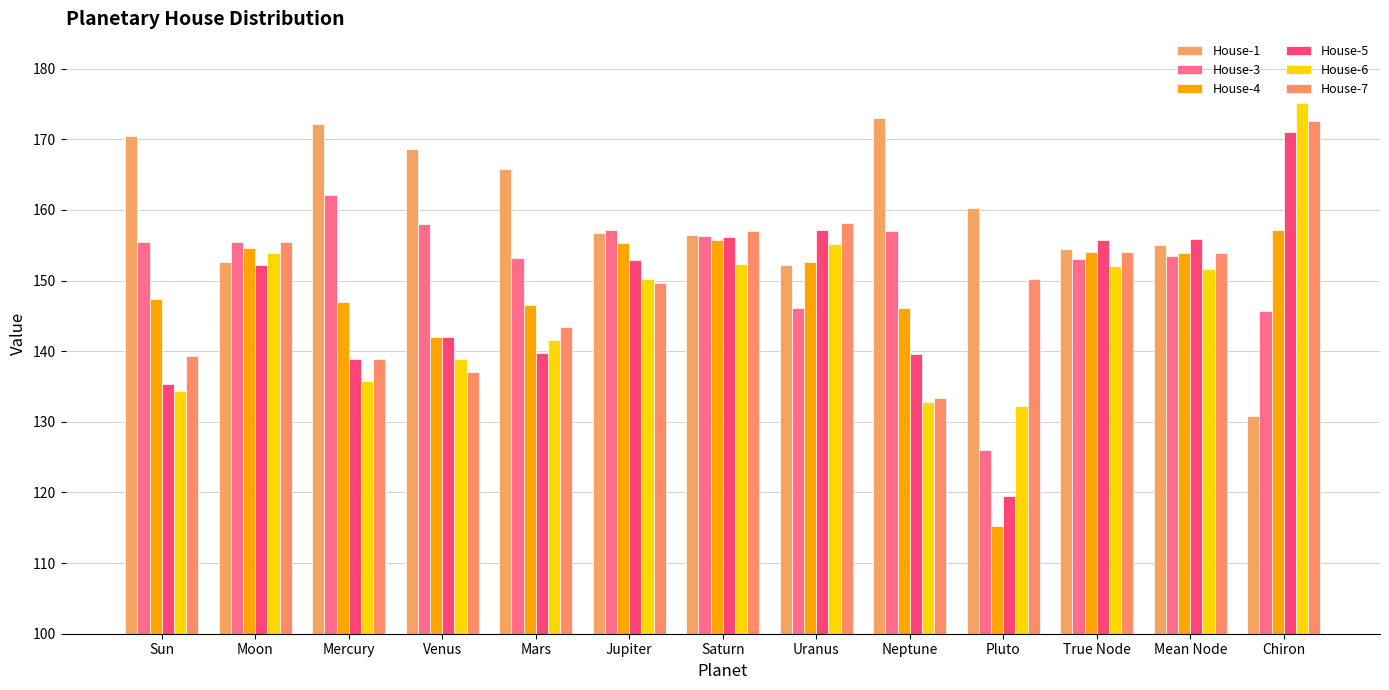

The House-5 series shows 138.9 at Mercury. True or false?

True